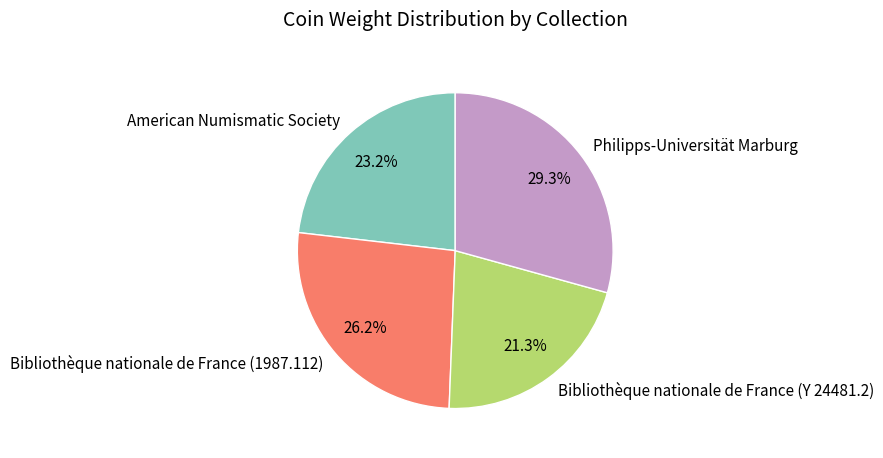

To the nearest percent, what portion does American Numismatic Society represent?

23%